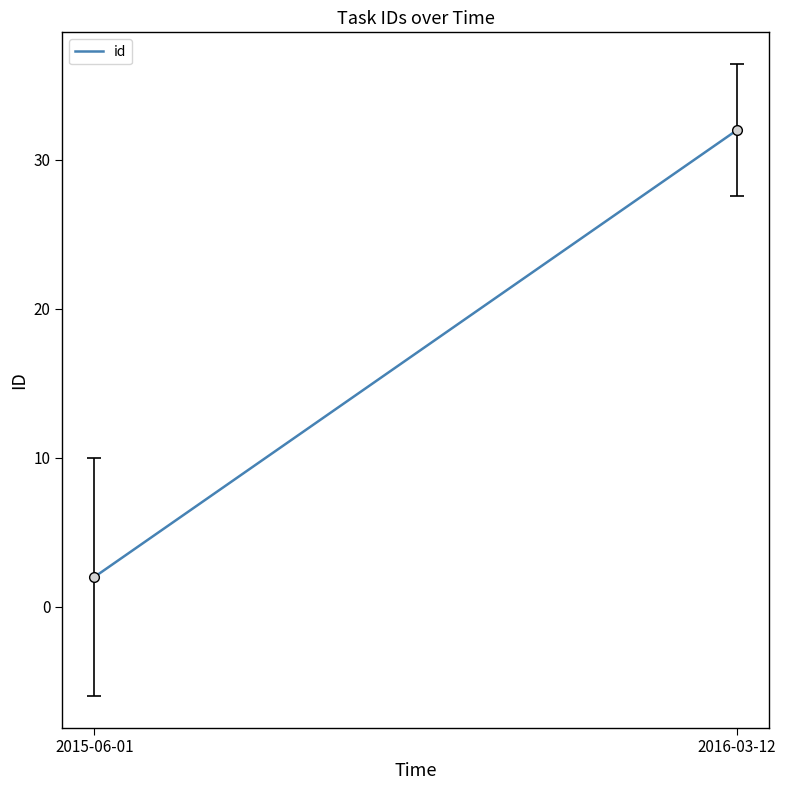

Which has a higher value, 2016-03-12 or 2015-06-01?

2016-03-12